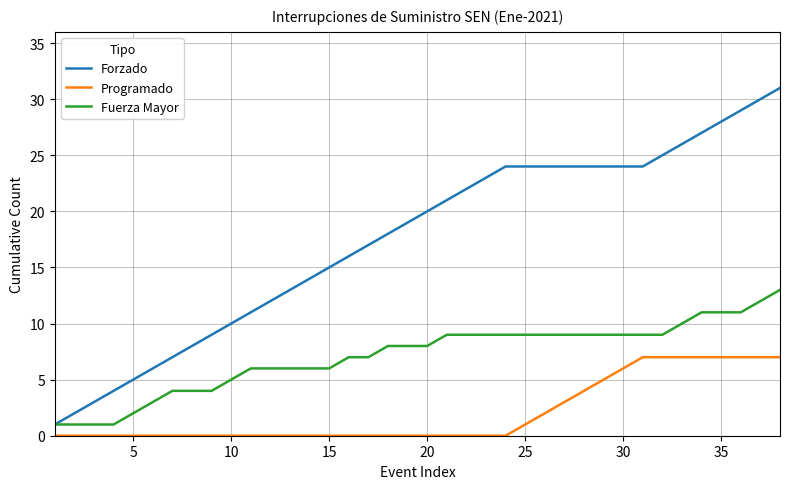

Which series has the largest total across all categories?

Forzado